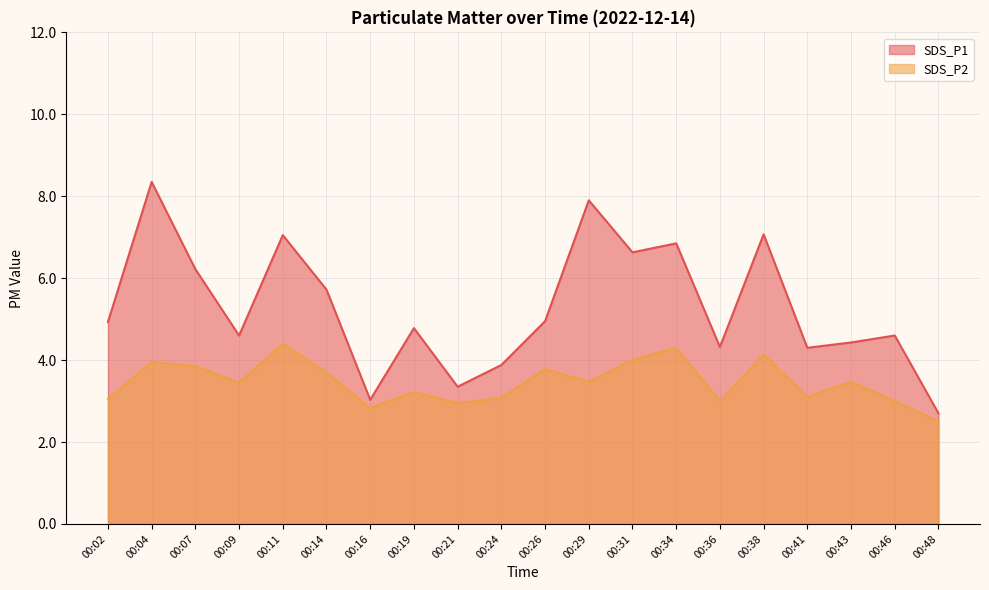

Where is the first local minimum for SDS_P2?

00:09